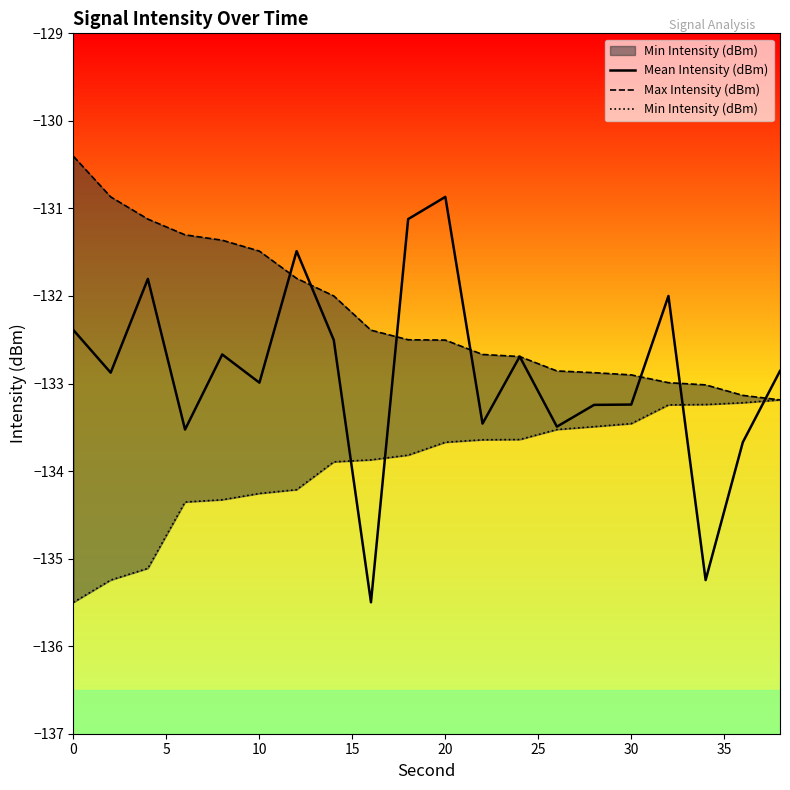

Reading left to right, extract all data points from this chart.

Mean Intensity (dBm): -132.4	-132.9	-131.8	-133.5	-132.7	-133.0	-131.5	-132.5	-135.5	-131.1	-130.9	-133.5	-132.7	-133.5	-133.2	-133.2	-132.0	-135.2	-133.7	-132.9
Max Intensity (dBm): -130.4	-130.9	-131.1	-131.3	-131.4	-131.5	-131.8	-132.0	-132.4	-132.5	-132.5	-132.7	-132.7	-132.9	-132.9	-132.9	-133.0	-133.0	-133.1	-133.2
Min Intensity (dBm): -135.5	-135.2	-135.1	-134.4	-134.3	-134.3	-134.2	-133.9	-133.9	-133.8	-133.7	-133.6	-133.6	-133.5	-133.5	-133.5	-133.2	-133.2	-133.2	-133.2